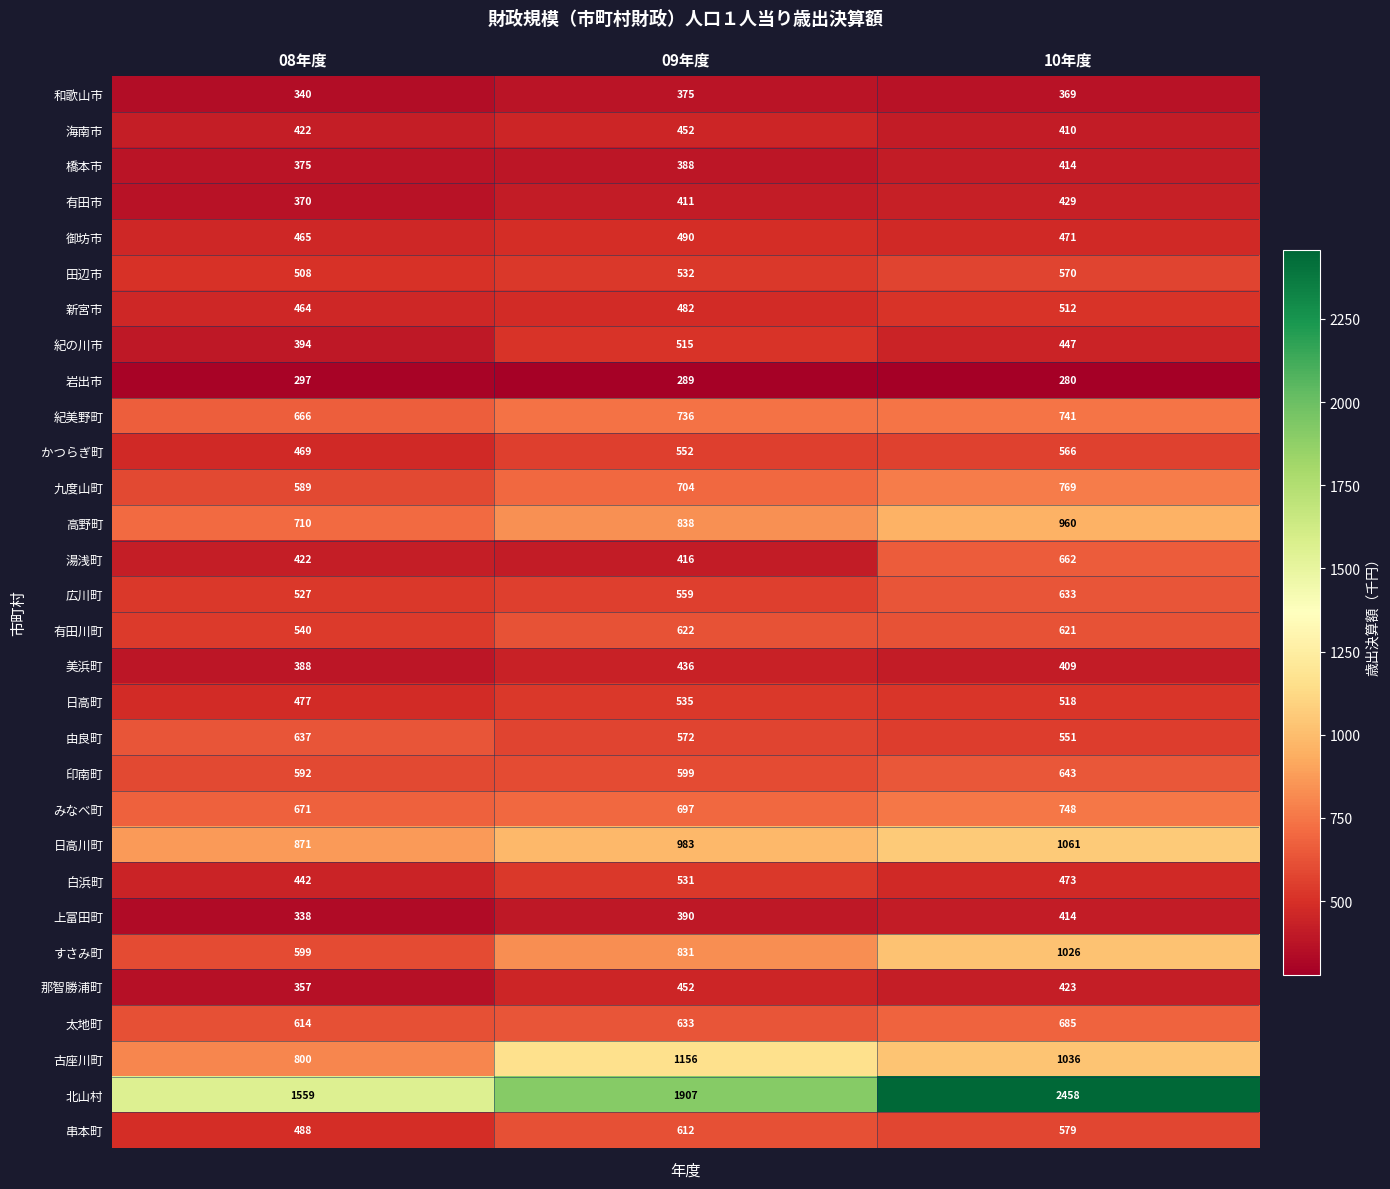

The value of 高野町 at 08年度 is 1202. True or false?

False